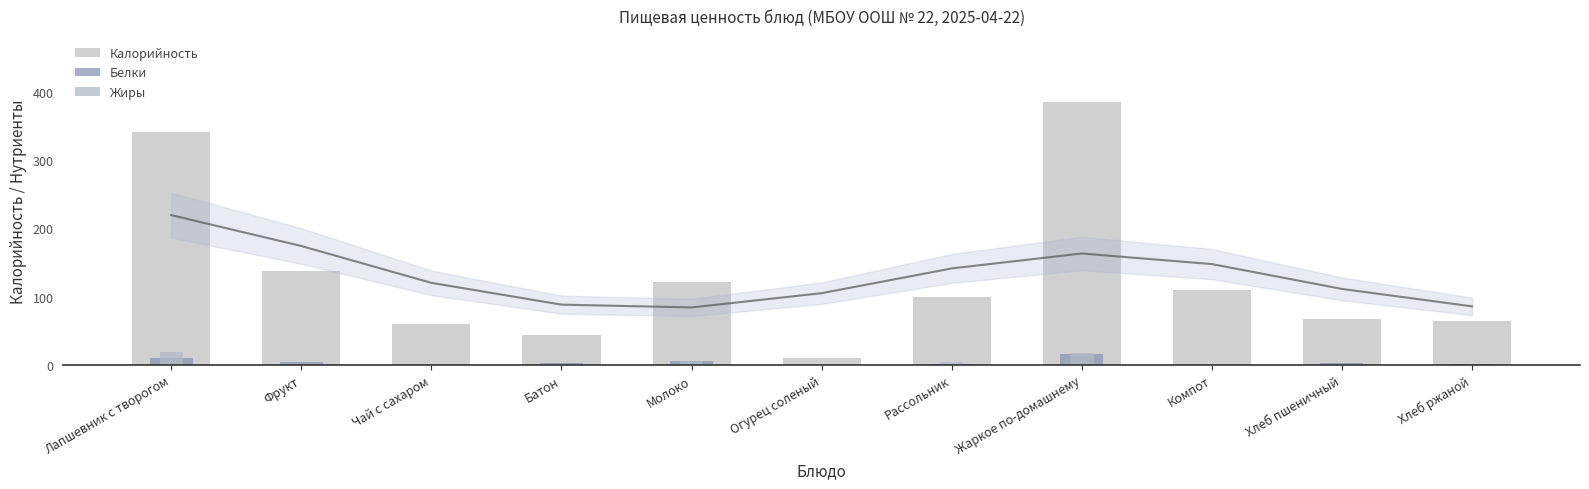

Reading left to right, list all the values displayed in this chart.

Калорийность: 341.0	138.0	60.0	44.2	122.0	10.9	99.6	385.6	109.8	67.0	64.0
Белки: 10.1	4.0	0.1	2.3	5.8	0.5	2.1	16.2	0.2	2.3	2.2
Жиры: 18.6	0.0	0.0	0.2	6.6	0.1	5.1	18.0	0.0	0.3	0.4